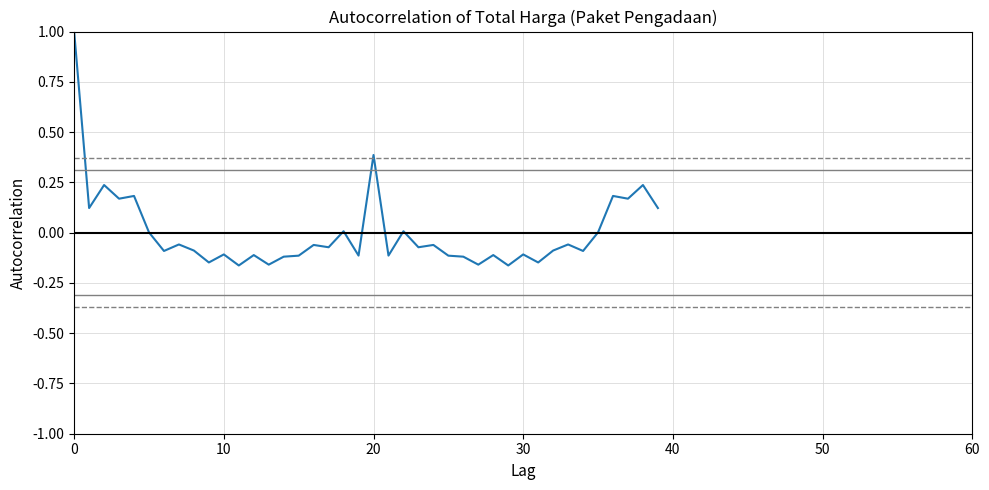

Count the number of data series in this chart.

1